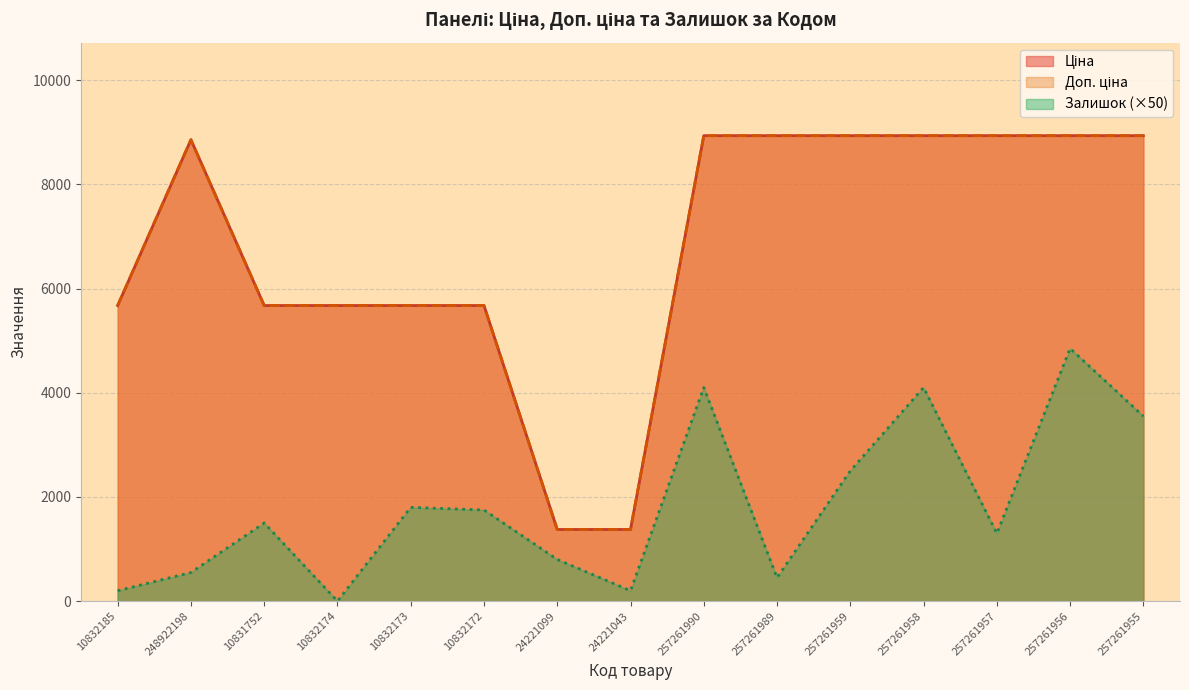

The Залишок series shows 5777.5 at 257261955. True or false?

False